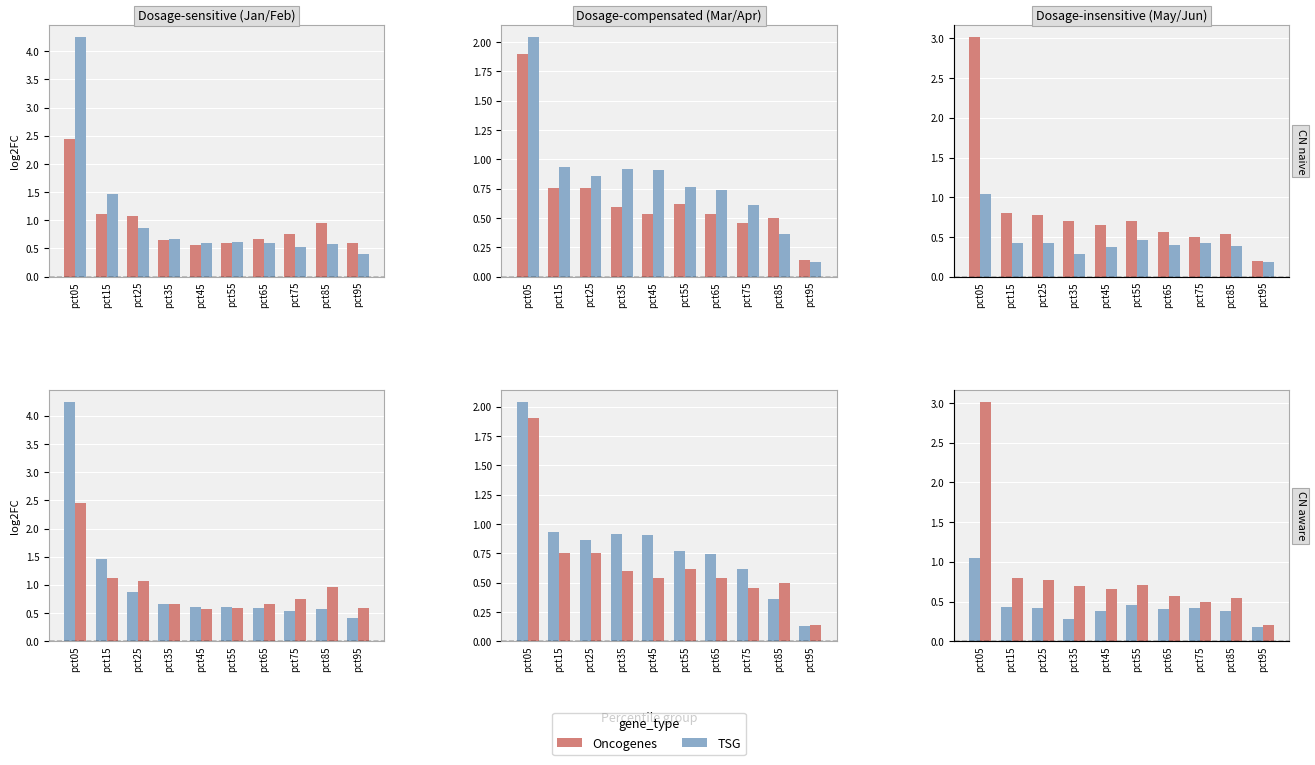

What is the difference between the highest and lowest values at pct65?

0.3